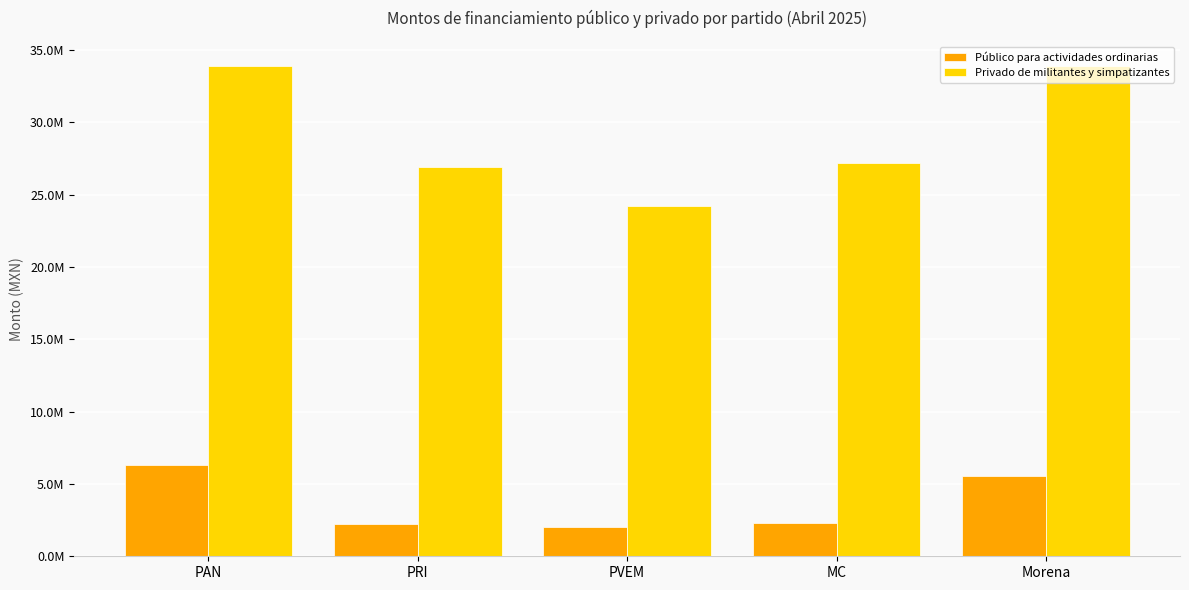

What is the approximate value of Público para actividades ordinarias at PVEM?

2019509.5